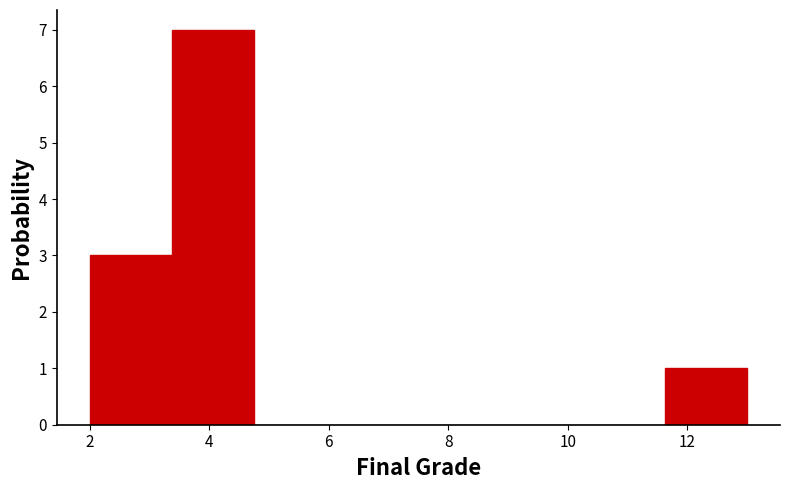

Which range on the x-axis has the tallest bar?

3.4 to 4.8